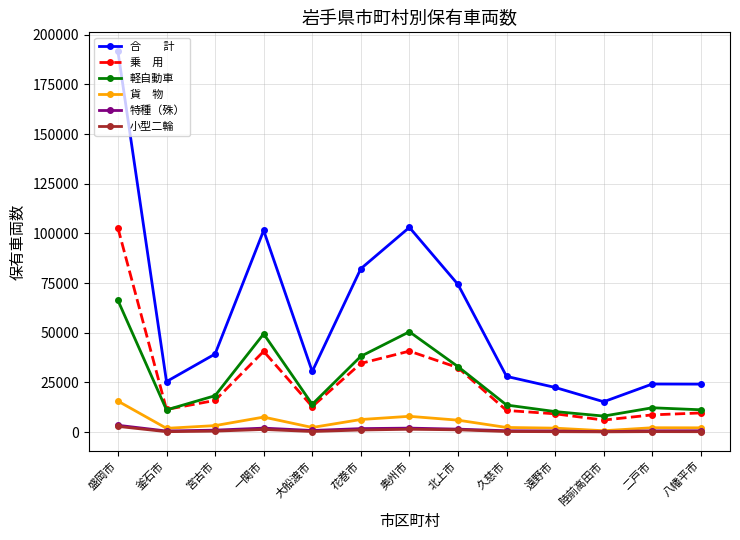

What is the total value across all series at 盛岡市?

382687